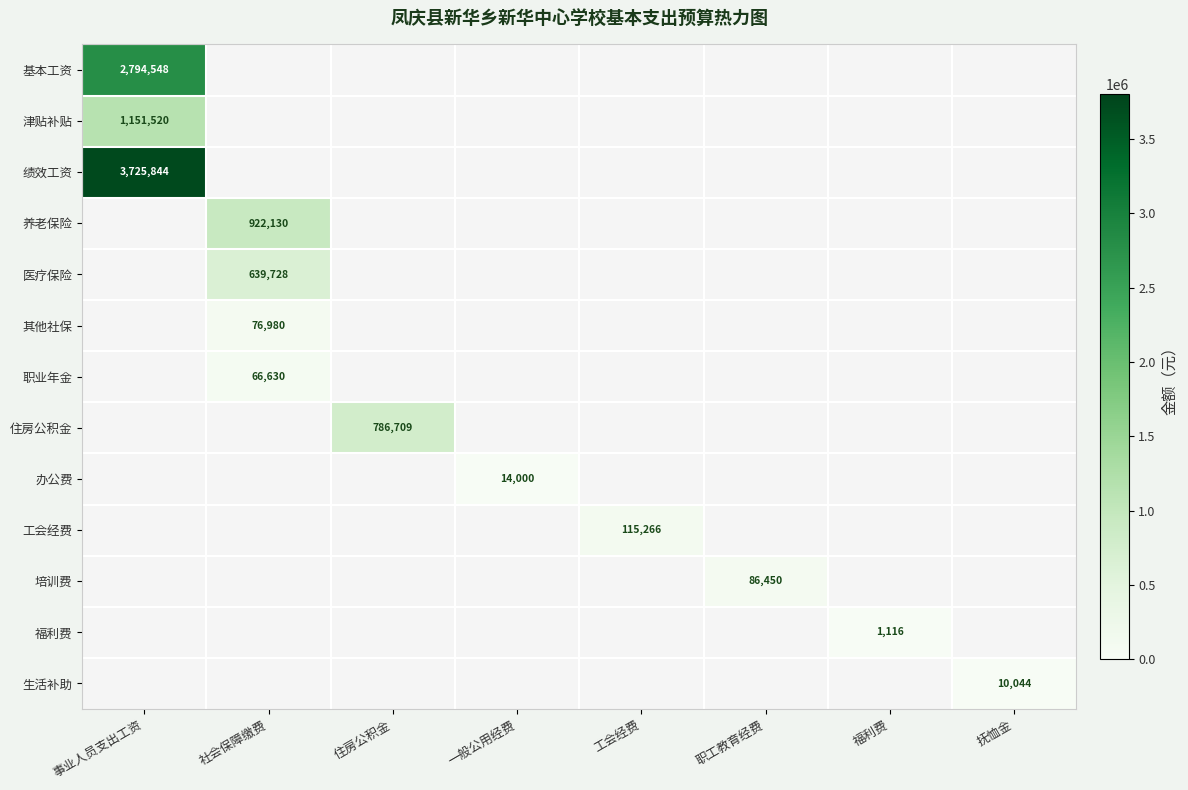

At which category does the chart reach its peak across all series?

事业人员支出工资